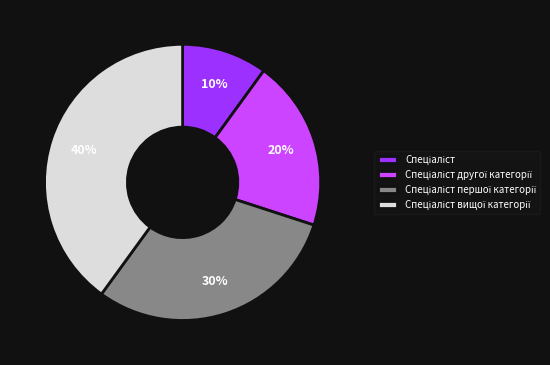

To the nearest percent, what is the average slice percentage?

25%